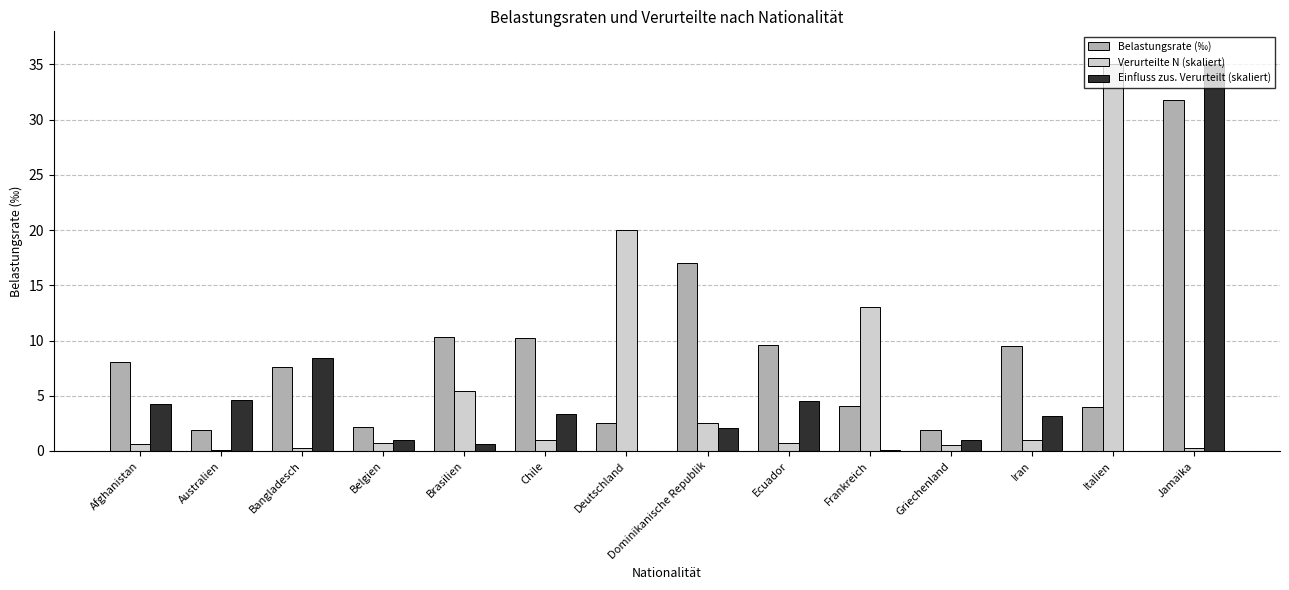

Is the value of Einfluss zus. Verurteilt (skaliert) at Australien greater than the value of Belastungsrate (‰) at Dominikanische Republik?

No